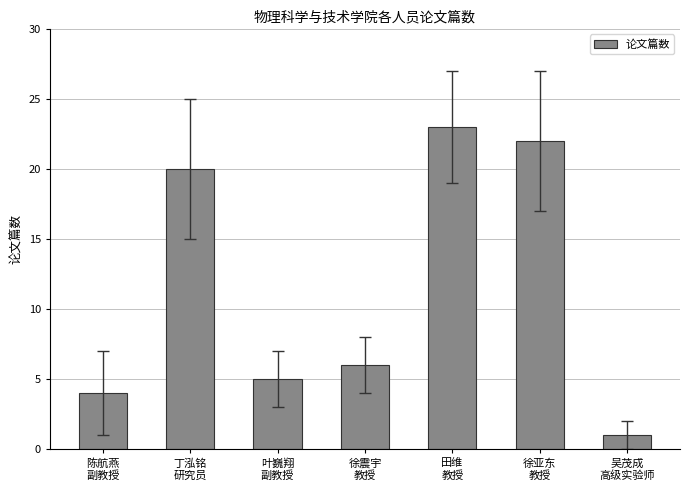

Rank the categories by value from highest to lowest.

田维
教授, 徐亚东
教授, 丁泓铭
研究员, 徐震宇
教授, 叶巍翔
副教授, 陈航燕
副教授, 吴茂成
高级实验师